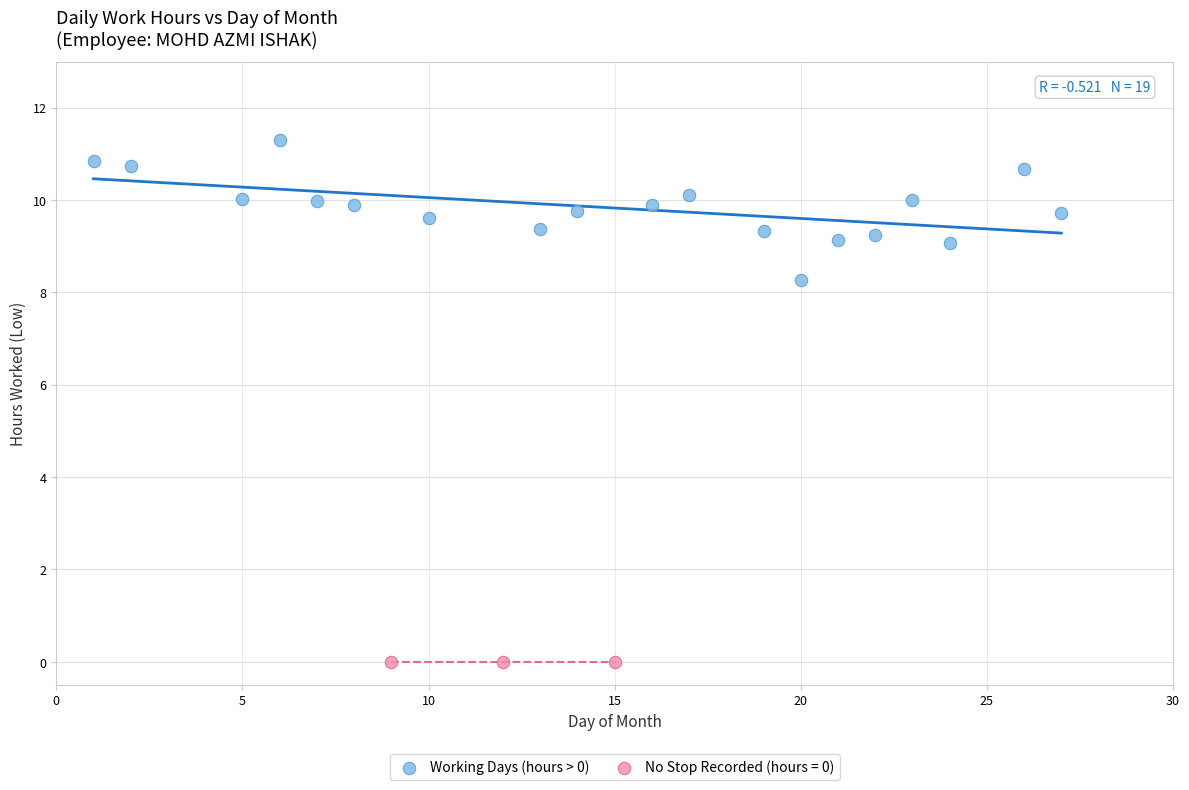

Which series reaches the minimum Y coordinate?

No Stop Recorded (hours = 0)